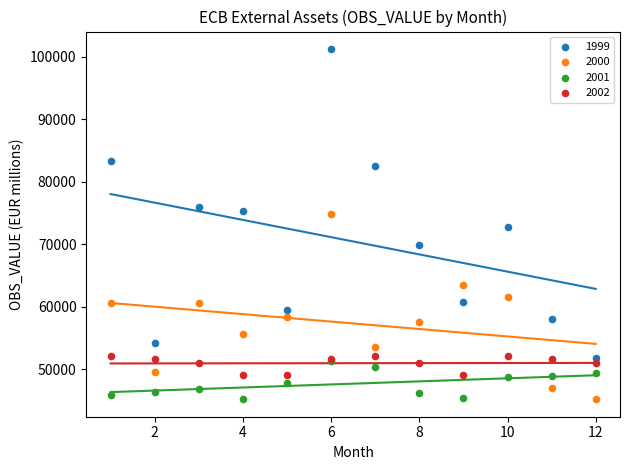

Which series contains the highest Y value?

1999